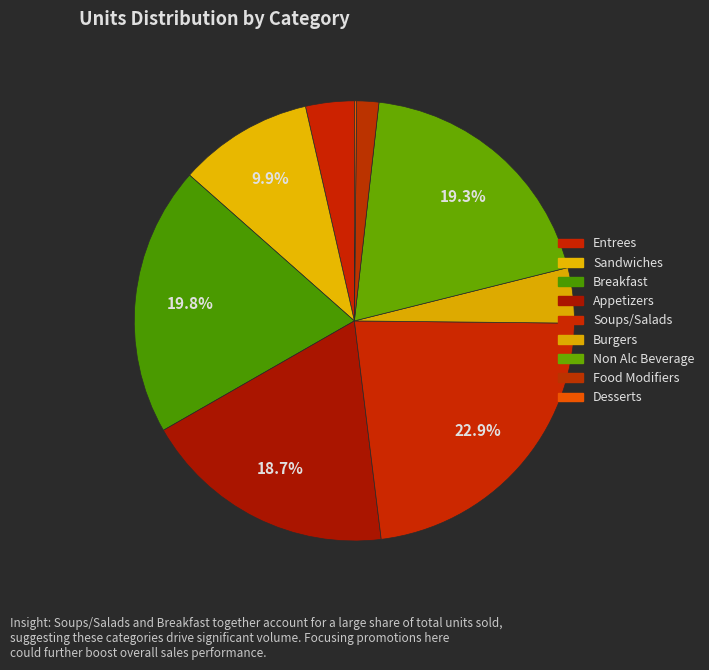

Count the number of slices in the pie.

9